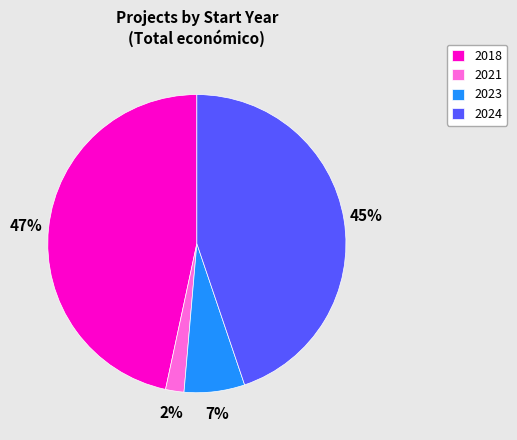

Do 2021 and 2023 together represent more than half of the pie?

No